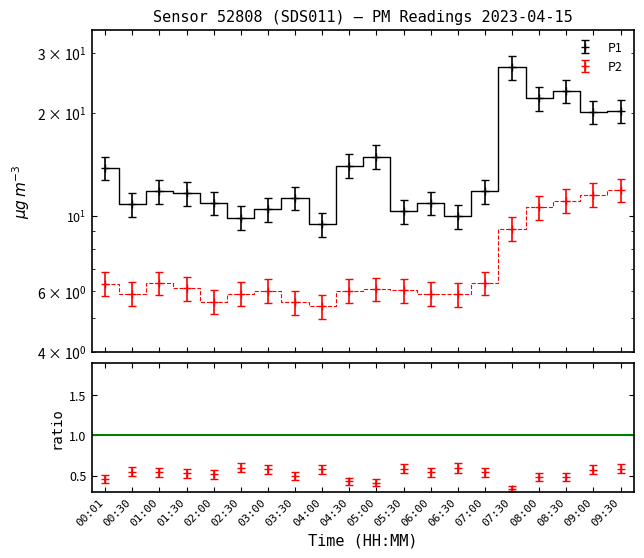

How many distinct data groups are displayed?

2